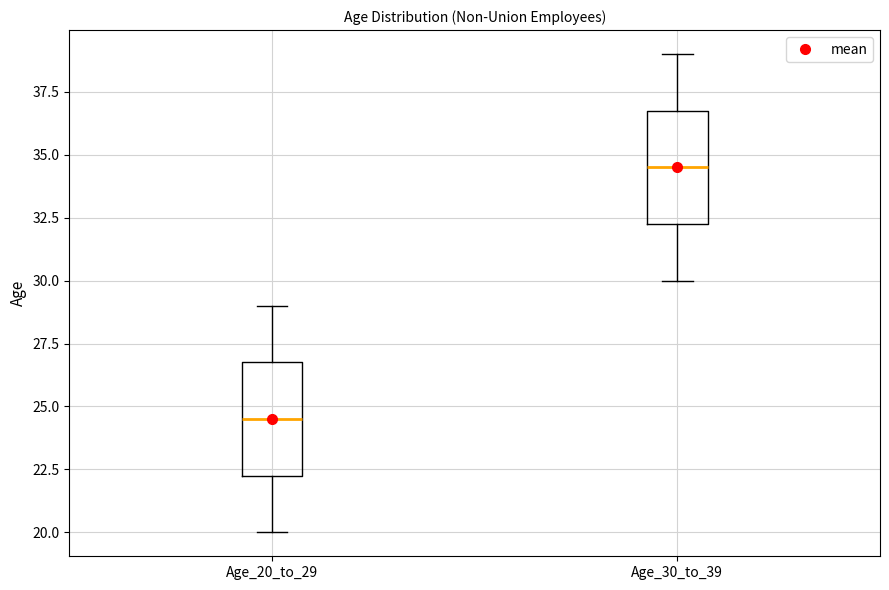

Reading left to right, read every box against the y-axis: the position of its median line, the range the box covers, and the ends of its whiskers. The values are not printed on the chart, so give them approximately, as read against the axis.

Age_20_to_29: median 24.5, box 22.5 to 27.0, whiskers 20.0 to 29.0
Age_30_to_39: median 34.5, box 32.5 to 37.0, whiskers 30.0 to 39.0